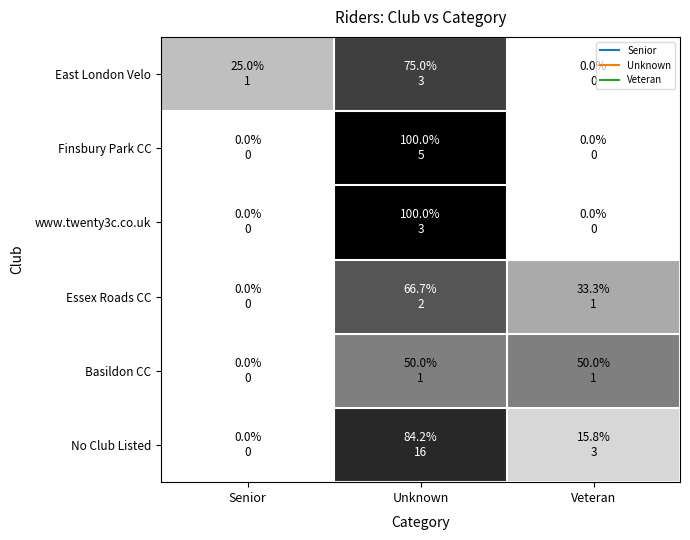

What is the difference between the highest and lowest values at Unknown?

50.0